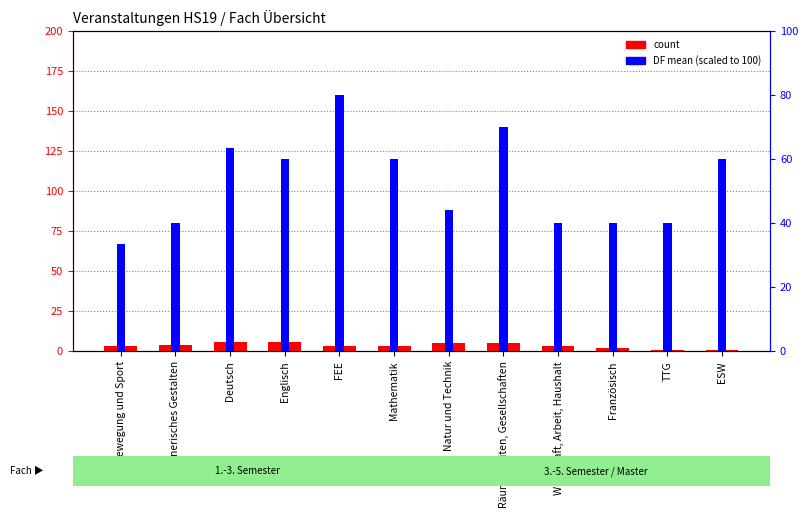

What is the lowest value of the count series?

1.0